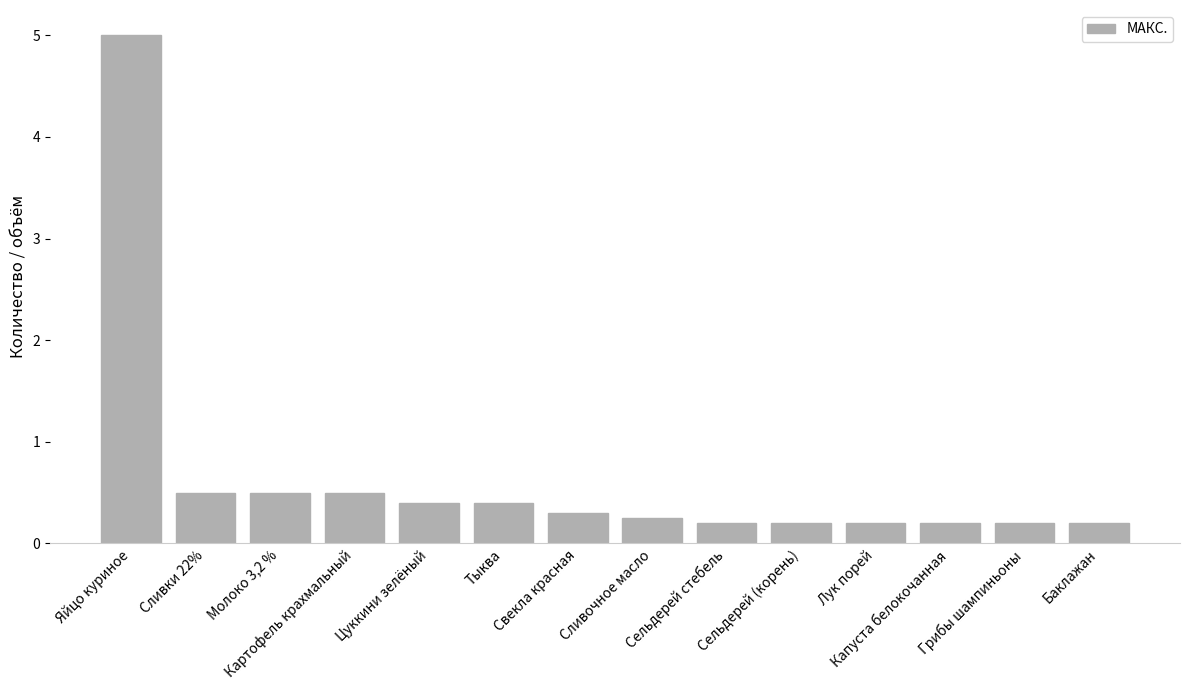

What is the greatest value displayed?

5.0